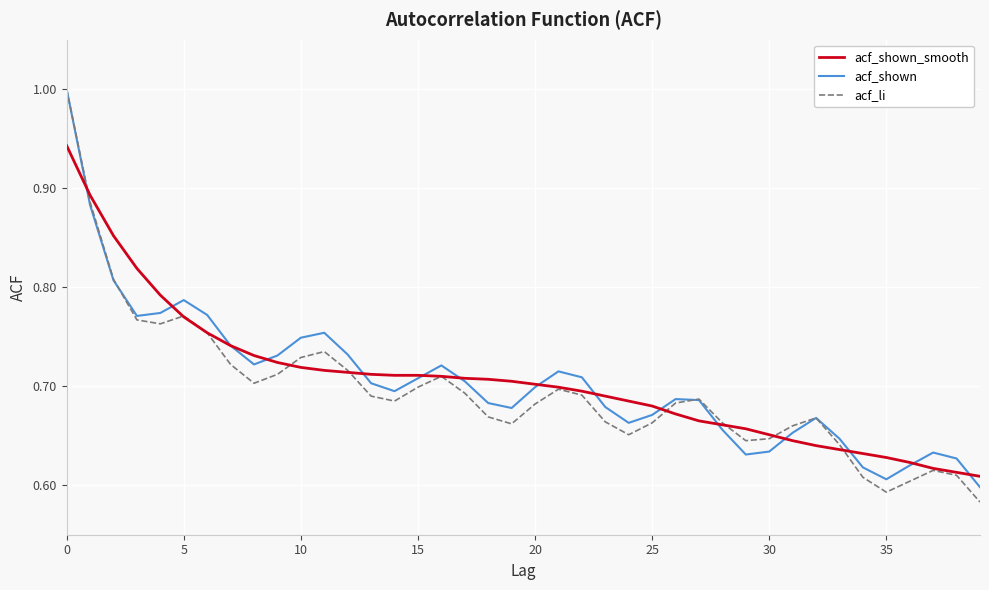

What is the greatest value displayed?

1.0